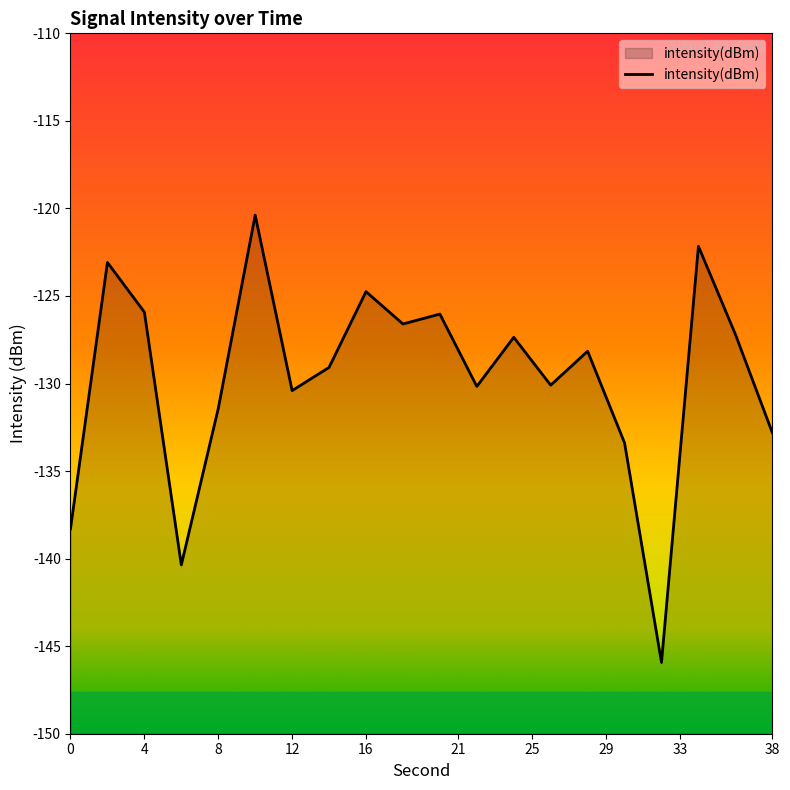

How many series are shown in this chart?

1